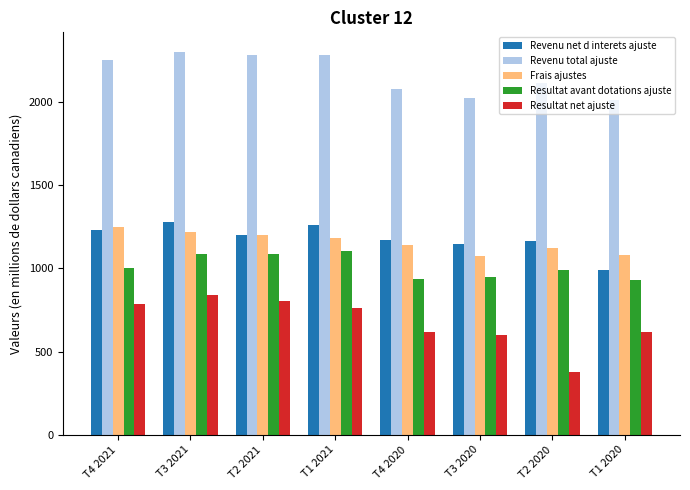

What is the sum of all Revenu total ajuste values?

17332